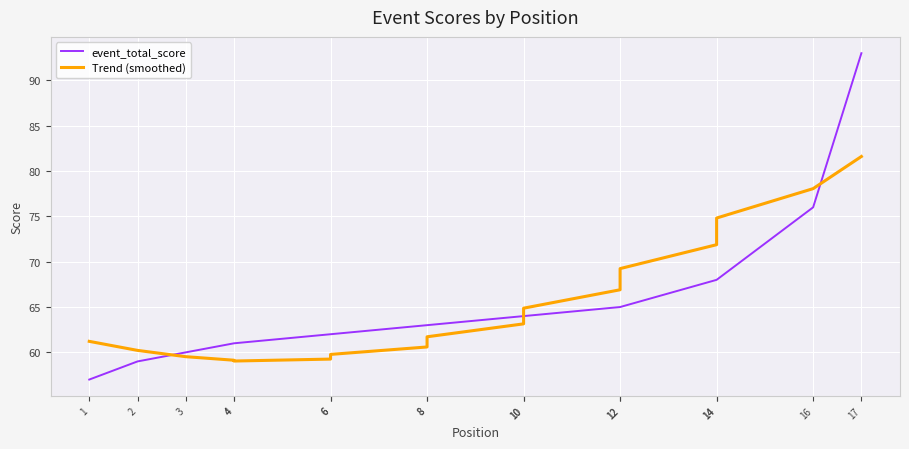

True or false: Trend (smoothed) and event_total_score cross at least once.

True